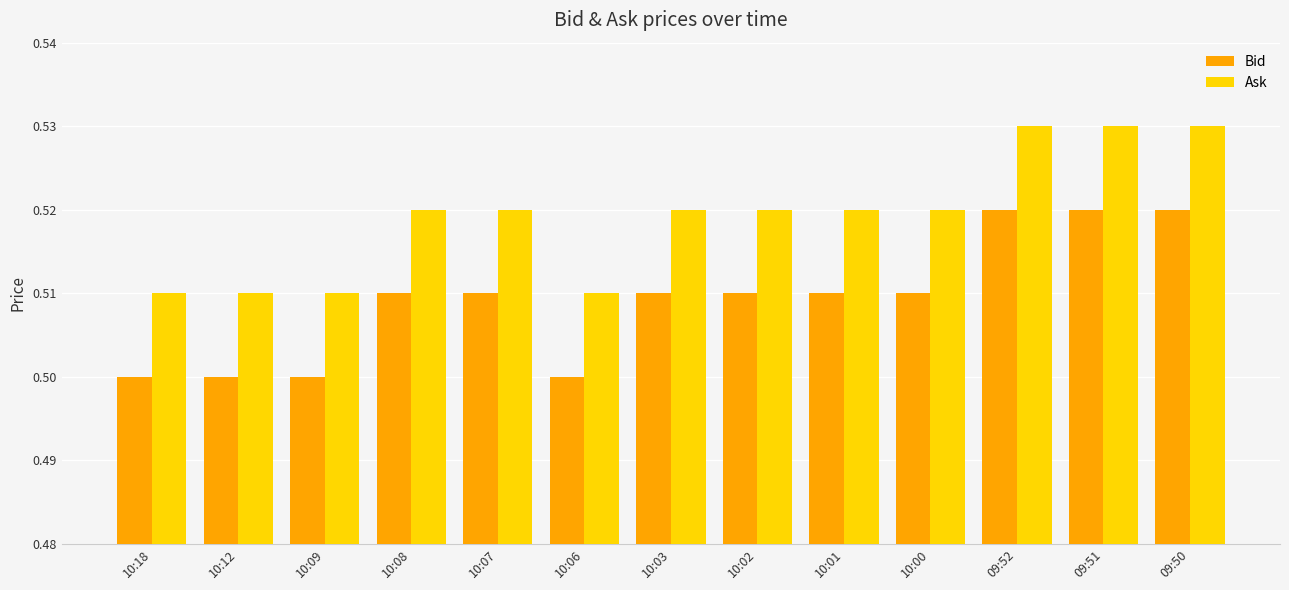

How many Bid values are between 0 and 1?

13